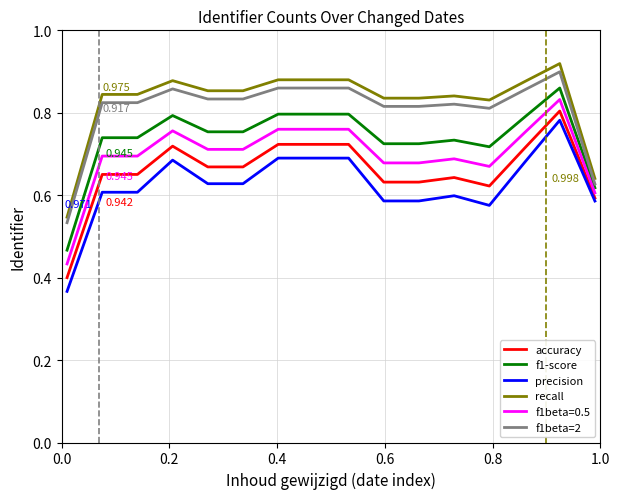

Which series has the largest total across all categories?

recall